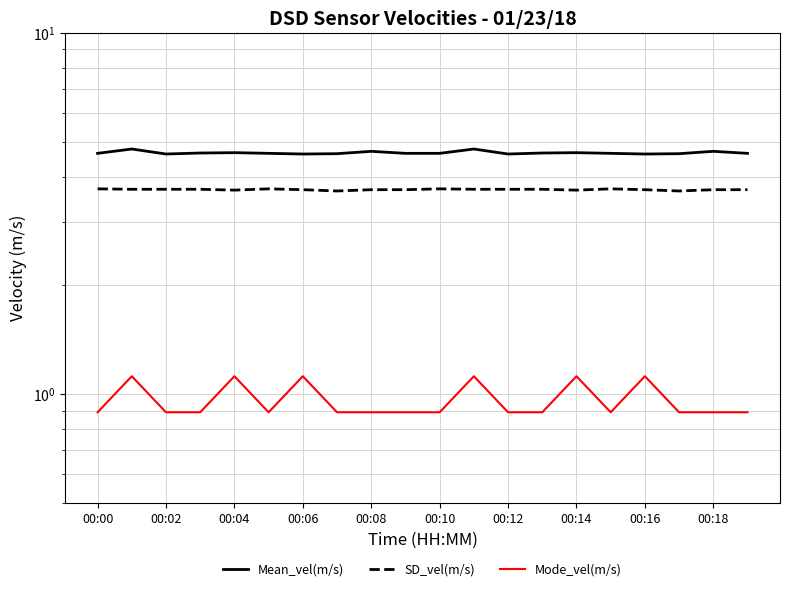

True or false: Mode_vel(m/s) and SD_vel(m/s) cross at least once.

False